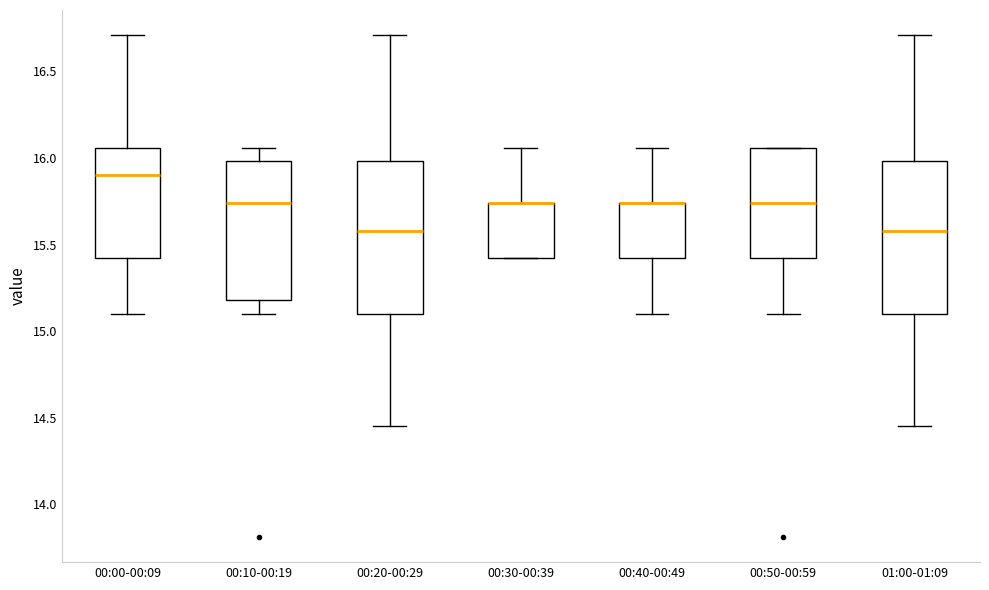

Reading left to right, read every box against the y-axis: the position of its median line, the range the box covers, and the ends of its whiskers. The values are not printed on the chart, so give them approximately, as read against the axis.

00:00-00:09: median 15.90, box 15.40 to 16.05, whiskers 15.10 to 16.70
00:10-00:19: median 15.75, box 15.20 to 16.00, whiskers 15.10 to 16.05
00:20-00:29: median 15.60, box 15.10 to 16.00, whiskers 14.45 to 16.70
00:30-00:39: median 15.75 (drawn on the box's upper edge), box 15.40 to 15.75, whiskers 15.40 to 16.05
00:40-00:49: median 15.75 (drawn on the box's upper edge), box 15.40 to 15.75, whiskers 15.10 to 16.05
00:50-00:59: median 15.75, box 15.40 to 16.05, whiskers 15.10 to 16.05
01:00-01:09: median 15.60, box 15.10 to 16.00, whiskers 14.45 to 16.70